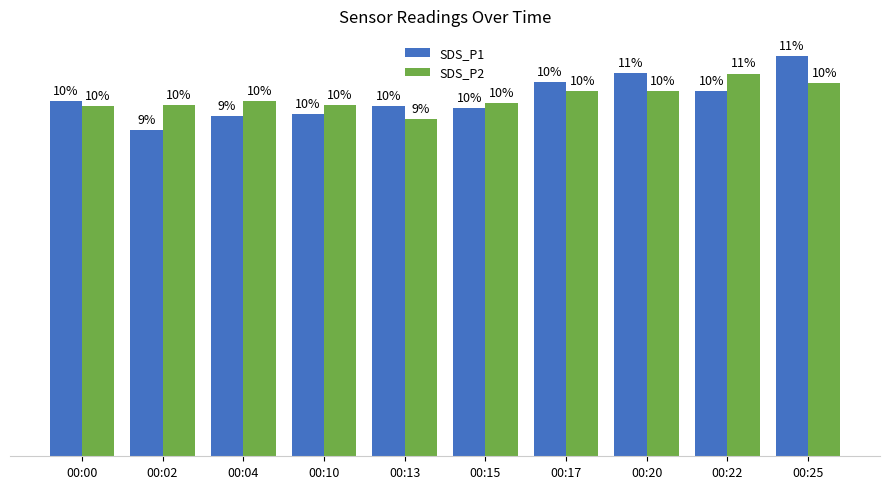

At which category does the chart reach its minimum across all series?

00:02